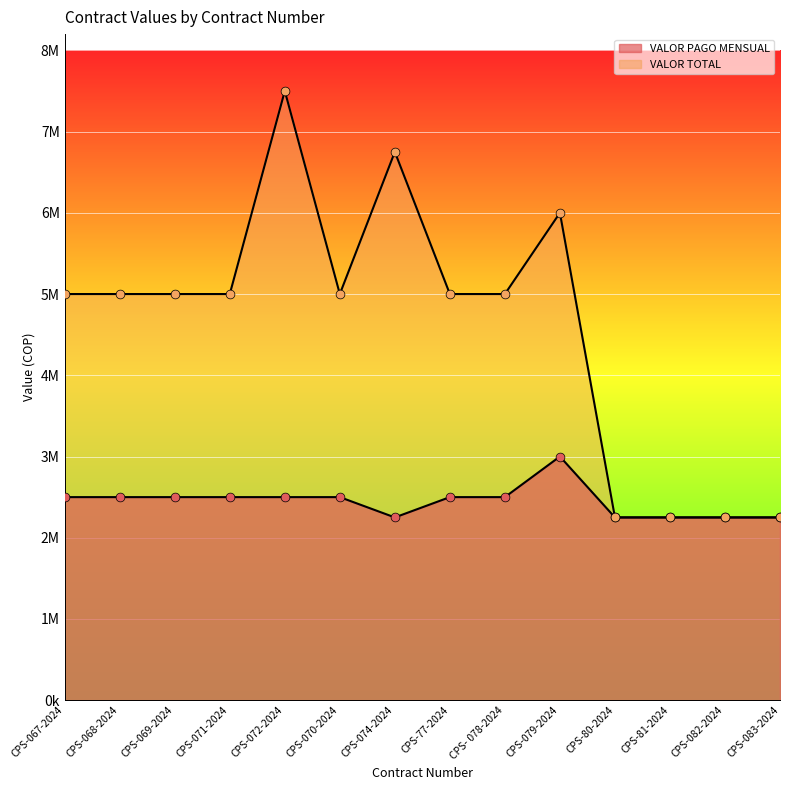

Which series has the largest total across all categories?

VALOR TOTAL